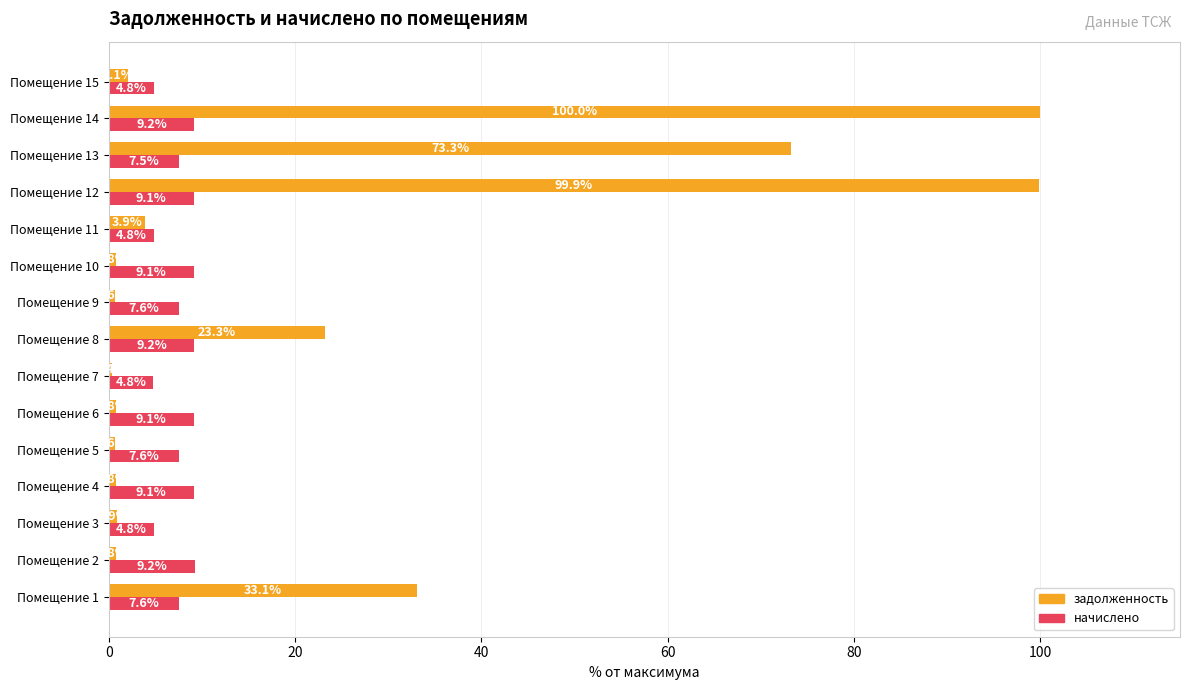

True or false: начислено has a value of 12.4 at Помещение 1.

False